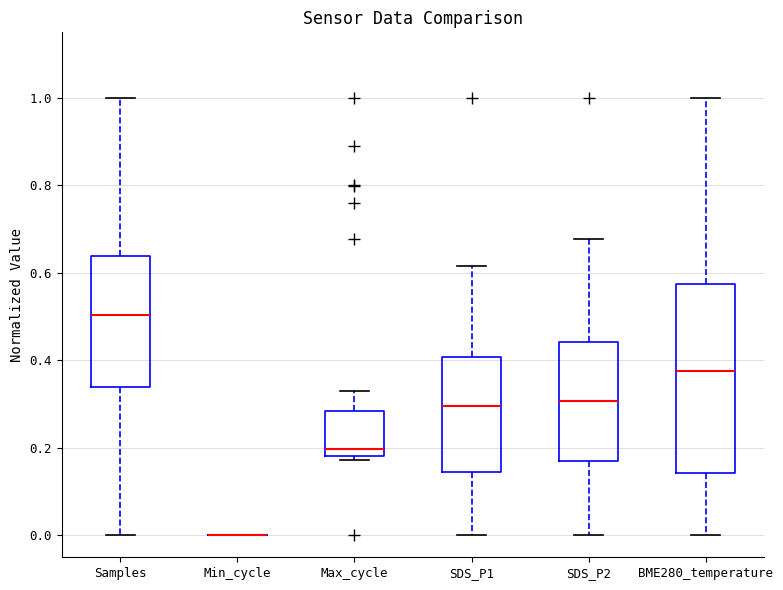

Where does the median line of the box for Max_cycle sit on the y-axis? The values are not printed on the chart, so give them approximately, as read against the axis.

0.20